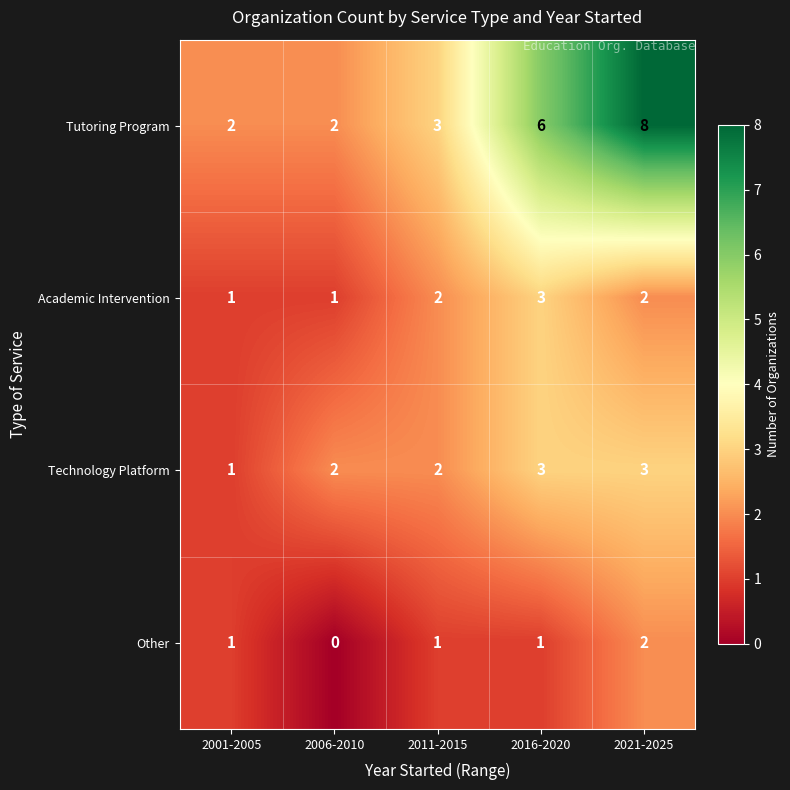

Between 2001-2005 and 2016-2020, which series saw the biggest shift?

Tutoring Program